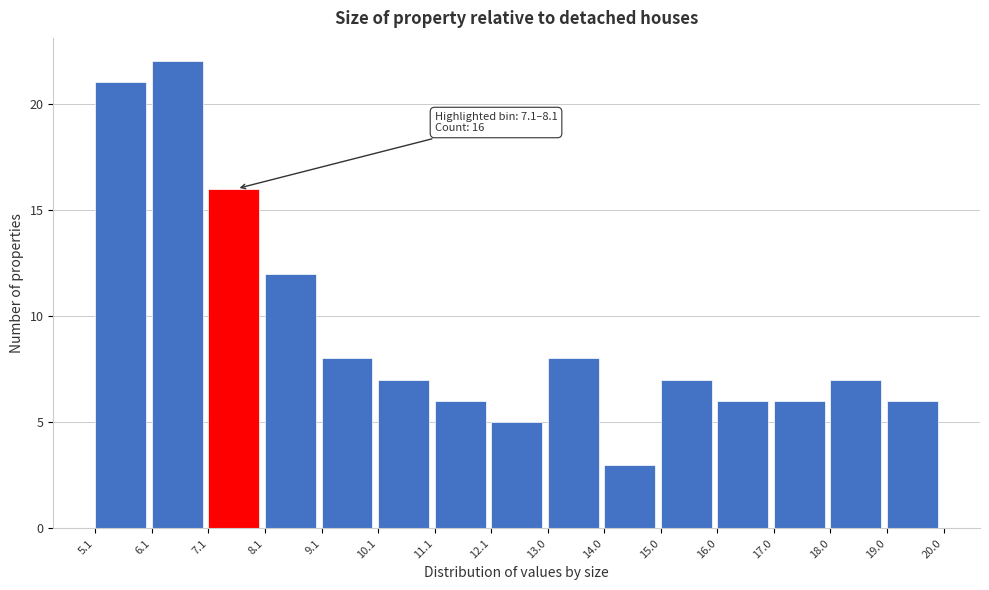

Over which range of the x-axis is the bar tallest?

6.1 to 7.1